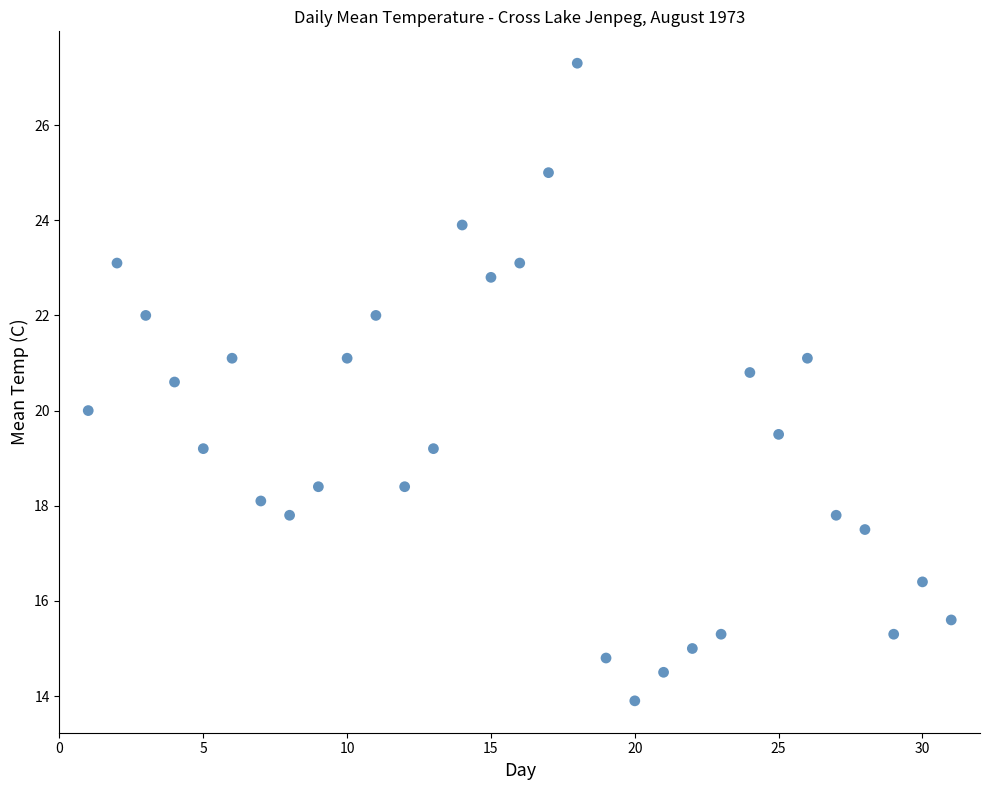

What is the range of Y values (max minus min)?

13.4